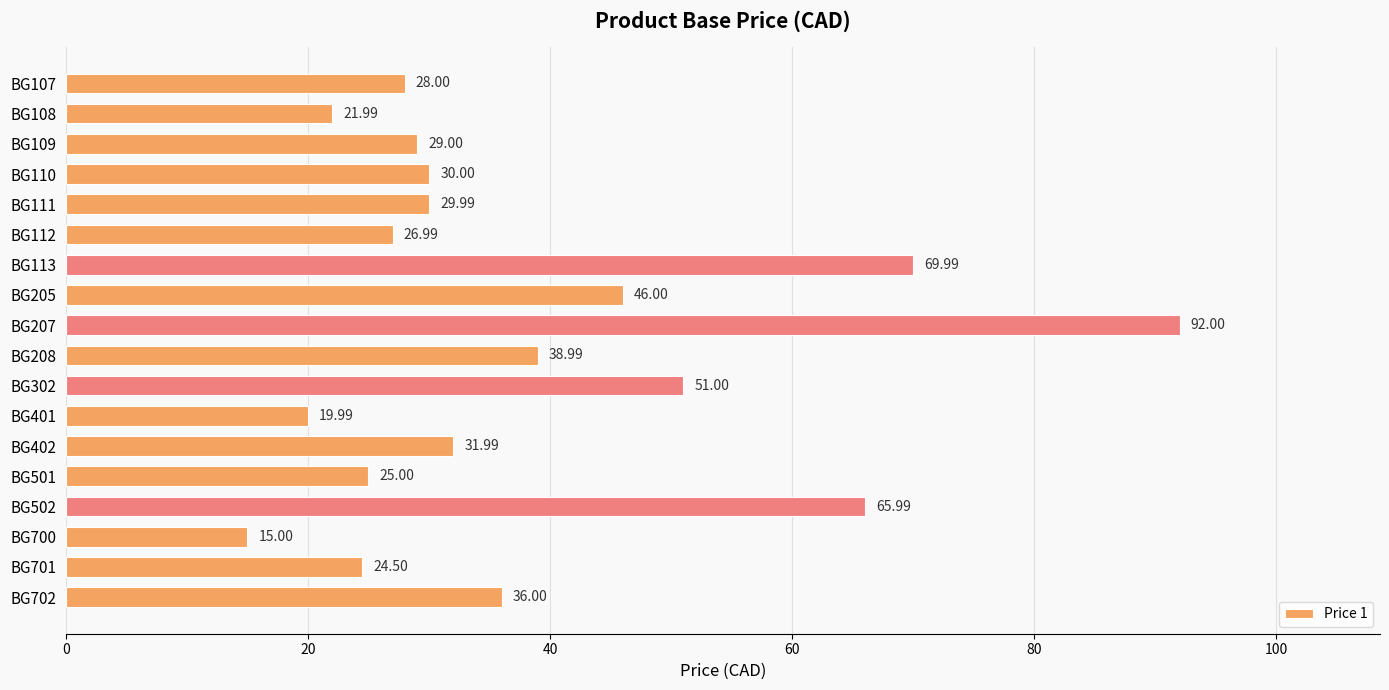

What is the difference between the second highest and second lowest values?

50.0